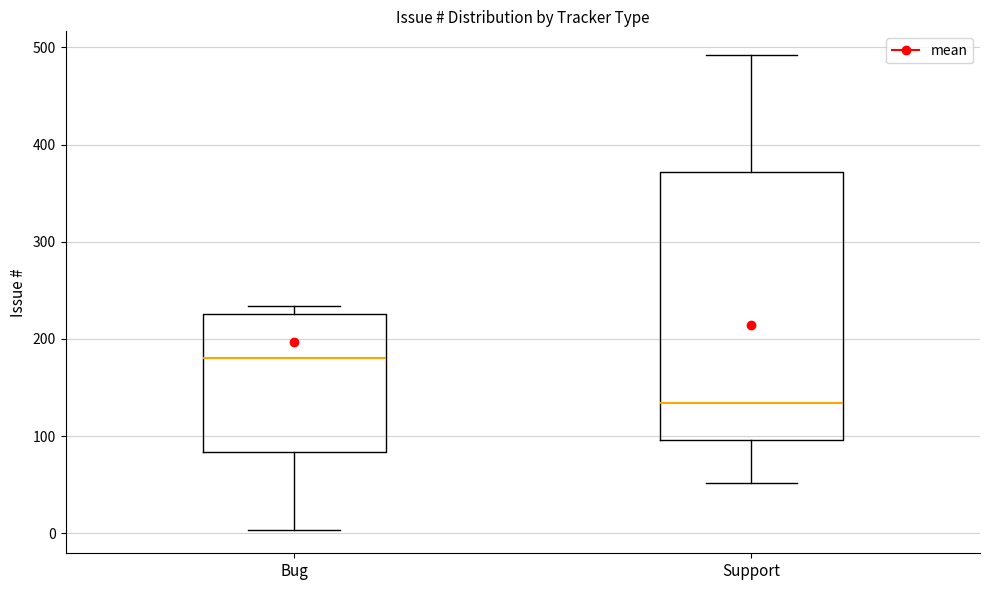

Comparing the boxes themselves (not the whiskers), which one is the tallest?

Support